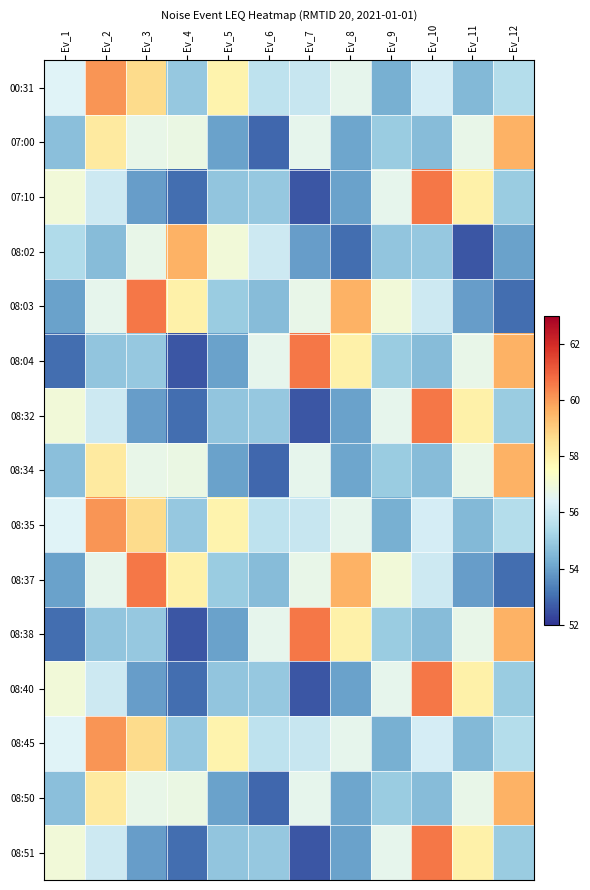

How many series are shown in this chart?

15